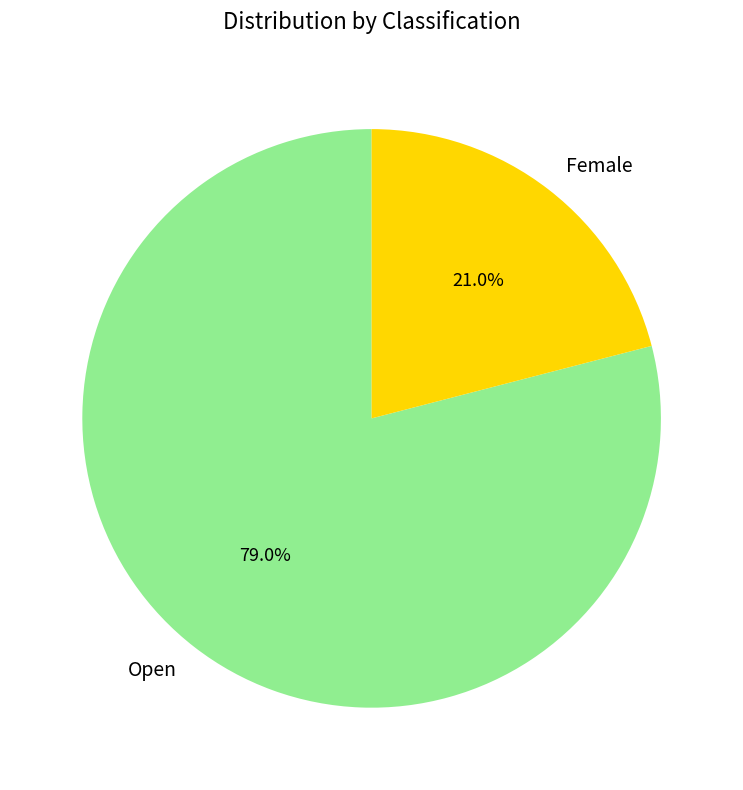

To the nearest percent, what is the difference between the largest and smallest slice percentages?

58%